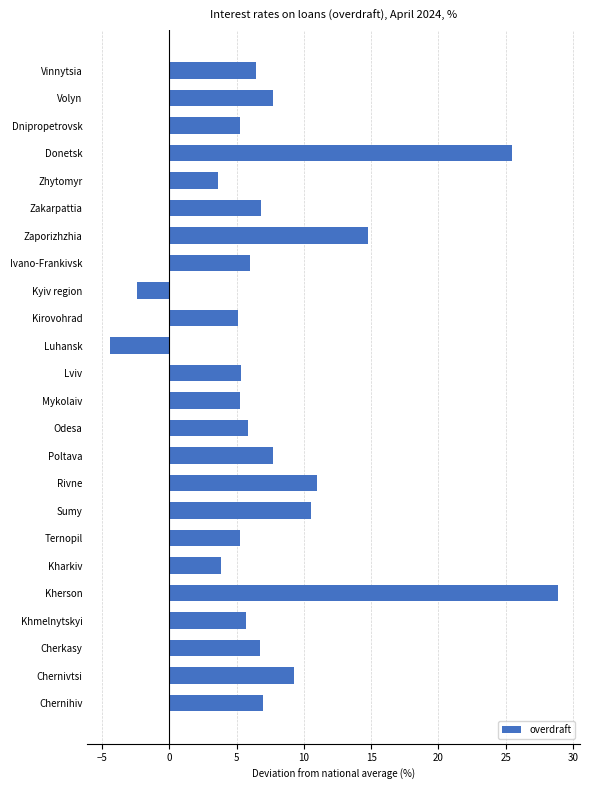

What is the difference between the maximum and second lowest values?

31.2